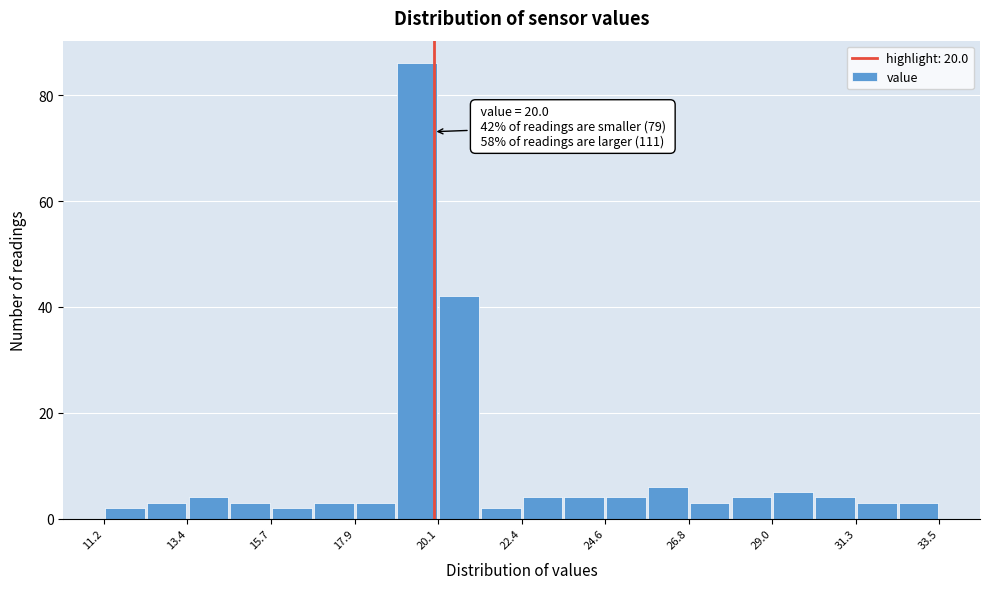

Around what value on the x-axis is the tallest bar? Give the approximate position of its centre, as read against the axis.

19.5